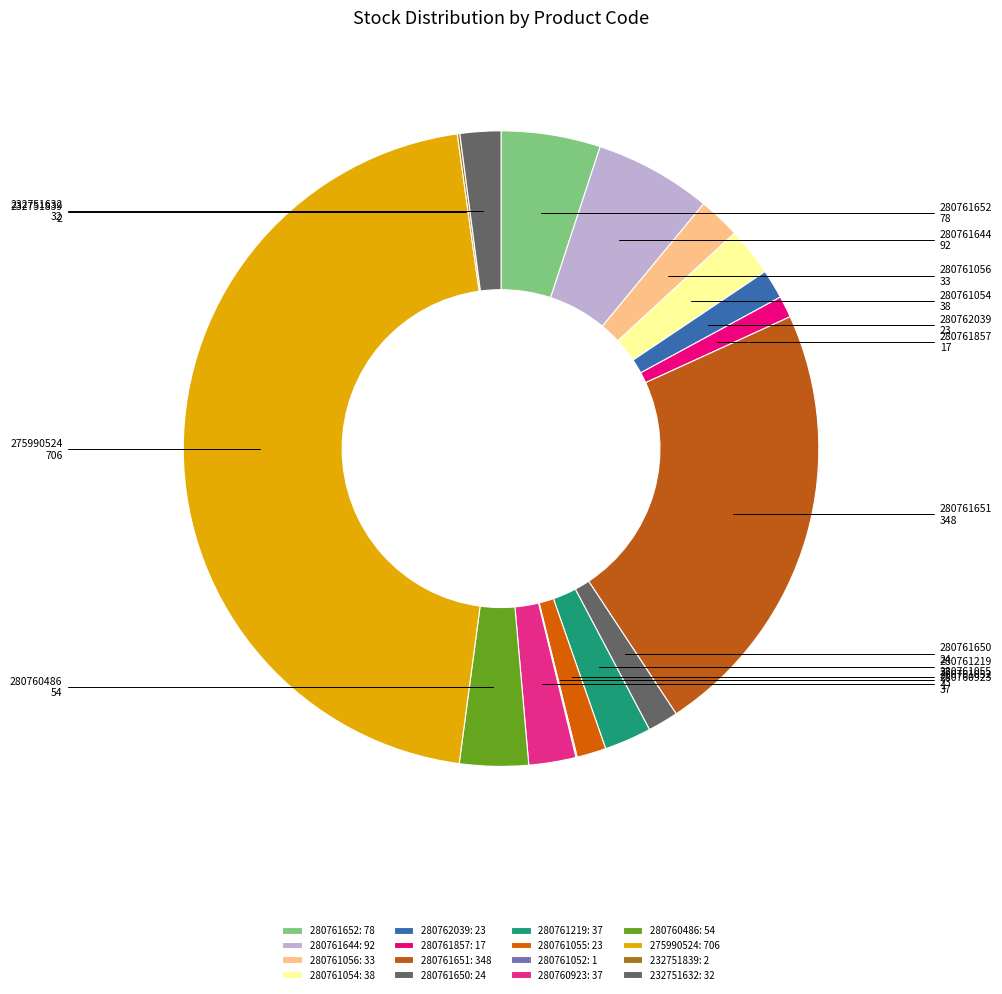

To the nearest percent, what portion does 280760486 represent?

3%